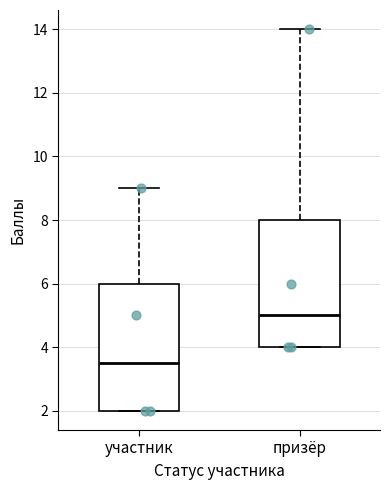

Which box's median line is the lowest?

участник